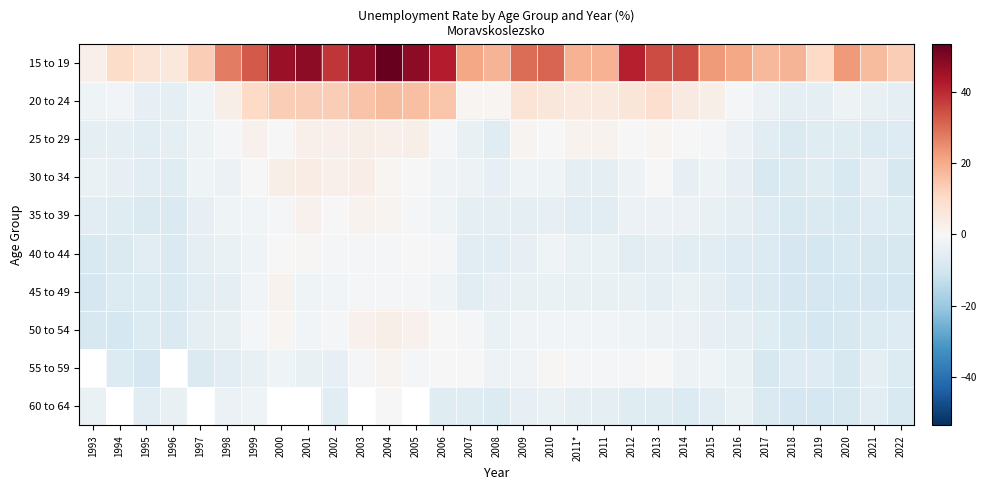

At how many categories does at least one series exceed 30?

12